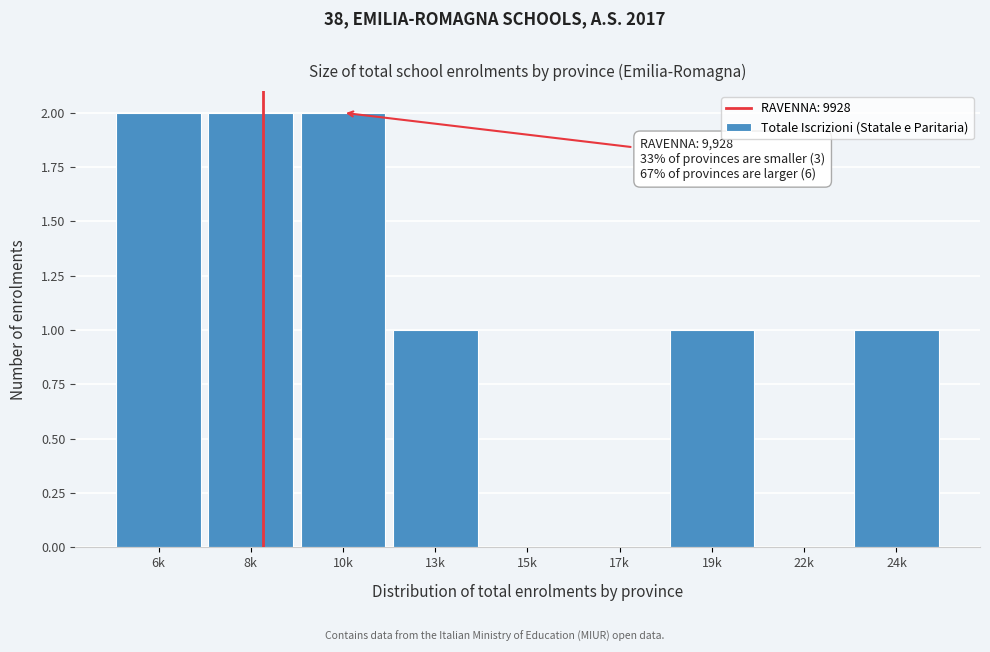

Reading left to right, transcribe all the data shown in this chart.

6k=2	8k=2	10k=2	13k=1	15k=0	17k=0	19k=1	22k=0	24k=1